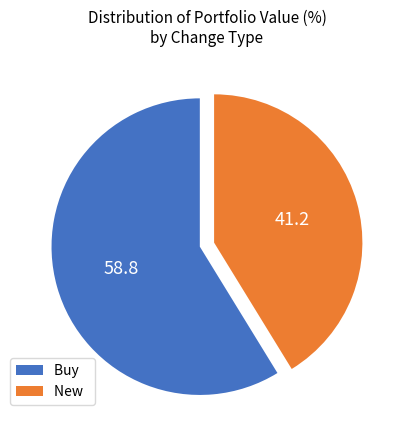

Which slice is the smallest?

New